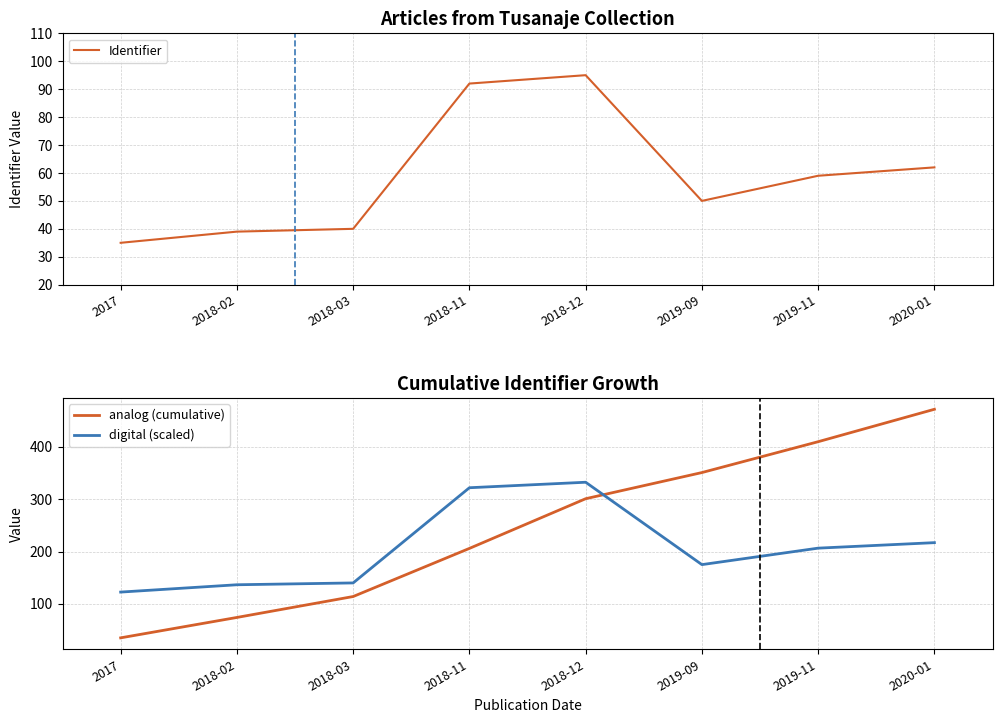

What is the difference between the second highest and minimum values in the Identifier series?

57